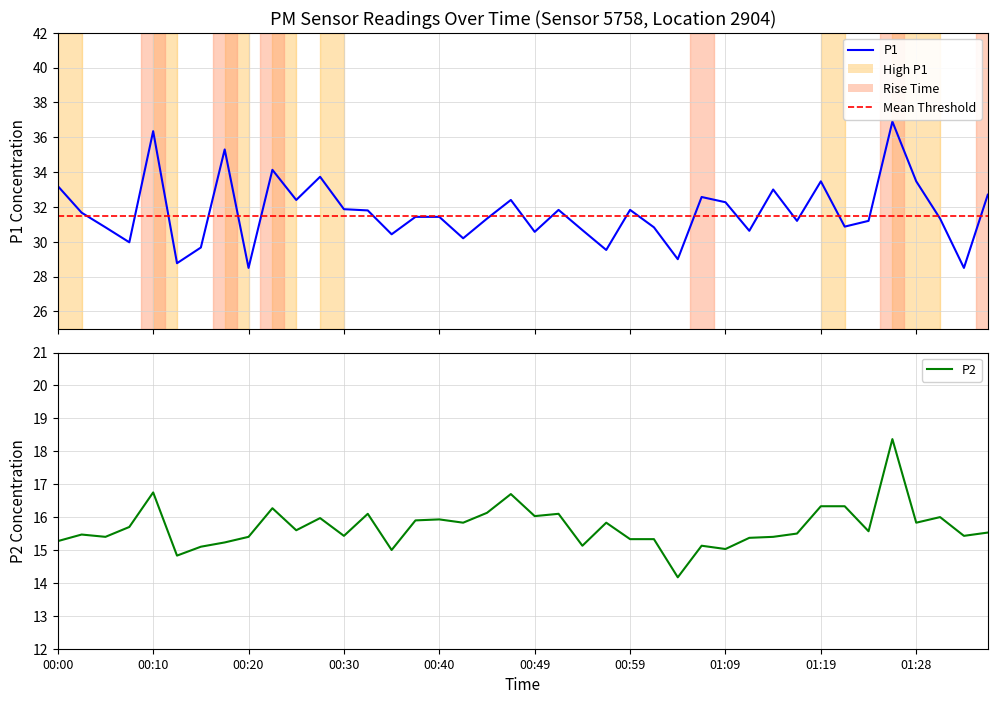

True or false: P2 and P1 intersect in this chart.

False